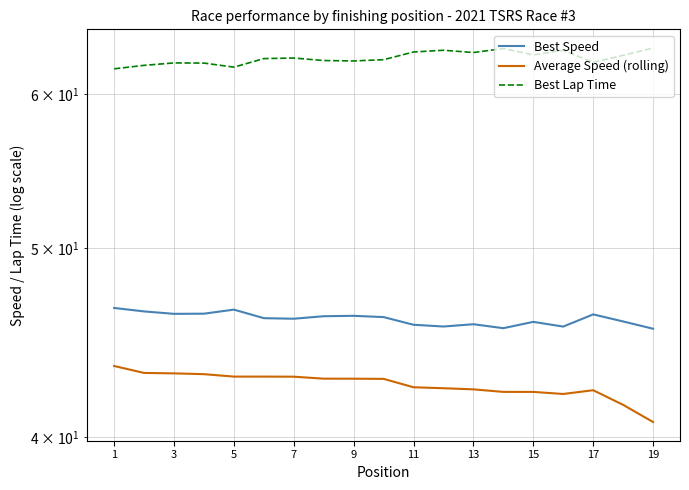

What is the total value across all series at 5?

151.4